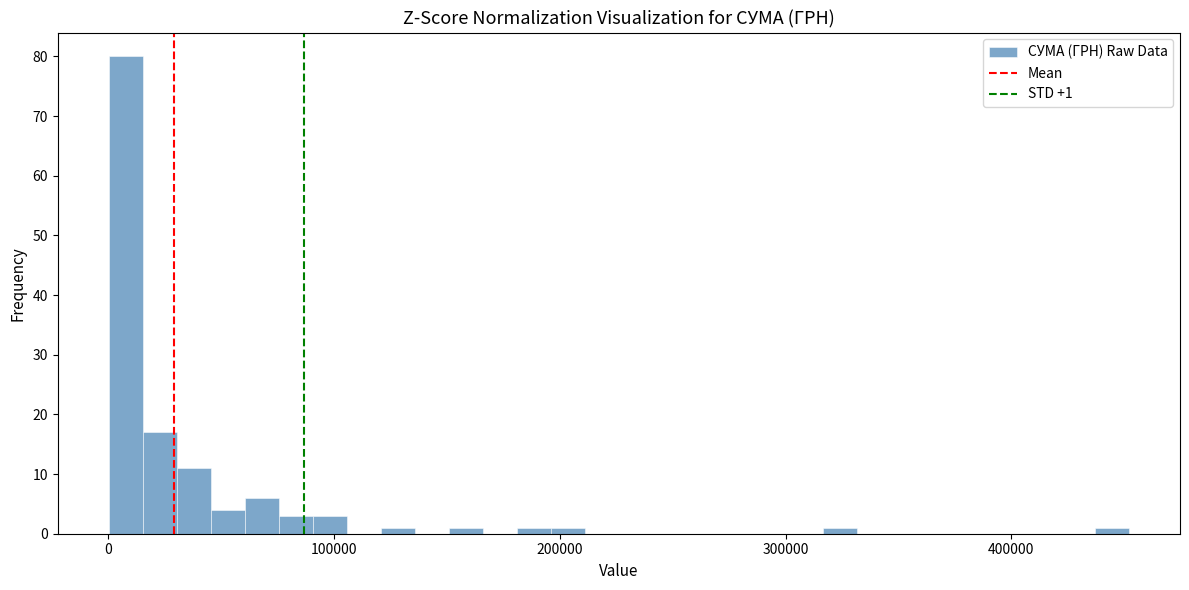

Around what value on the x-axis is the tallest bar? Give the approximate position of its centre, as read against the axis.

10000